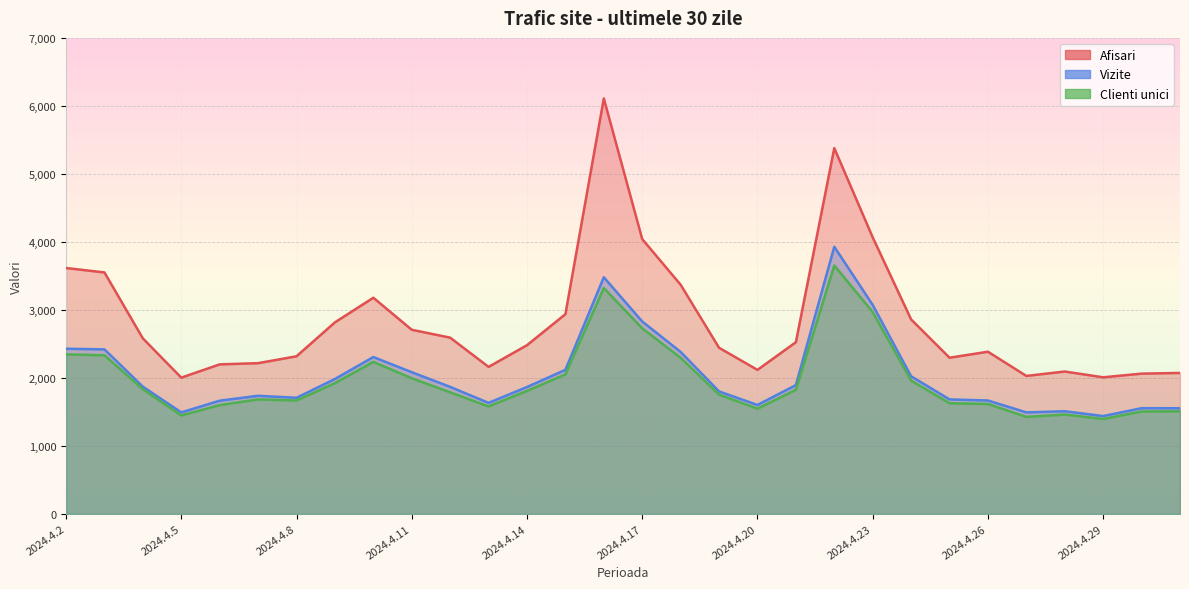

Reading left to right, list all the values displayed in this chart.

Afisari: 2024.4.2=3616	2024.4.3=3551	2024.4.4=2581	2024.4.5=2004	2024.4.6=2199	2024.4.7=2217	2024.4.8=2318	2024.4.9=2817	2024.4.10=3179	2024.4.11=2708	2024.4.12=2592	2024.4.13=2162	2024.4.14=2481	2024.4.15=2937	2024.4.16=6109	2024.4.17=4041	2024.4.18=3370	2024.4.19=2443	2024.4.20=2118	2024.4.21=2525	2024.4.22=5379	2024.4.23=4067	2024.4.24=2860	2024.4.25=2297	2024.4.26=2385	2024.4.27=2029	2024.4.28=2094	2024.4.29=2009	2024.4.30=2063	2024.5.1=2073
Vizite: 2024.4.2=2429	2024.4.3=2420	2024.4.4=1871	2024.4.5=1493	2024.4.6=1665	2024.4.7=1737	2024.4.8=1708	2024.4.9=1984	2024.4.10=2307	2024.4.11=2084	2024.4.12=1868	2024.4.13=1633	2024.4.14=1866	2024.4.15=2119	2024.4.16=3480	2024.4.17=2830	2024.4.18=2382	2024.4.19=1801	2024.4.20=1602	2024.4.21=1894	2024.4.22=3929	2024.4.23=3073	2024.4.24=2024	2024.4.25=1684	2024.4.26=1668	2024.4.27=1493	2024.4.28=1510	2024.4.29=1439	2024.4.30=1555	2024.5.1=1554
Clienti unici: 2024.4.2=2346	2024.4.3=2333	2024.4.4=1833	2024.4.5=1448	2024.4.6=1600	2024.4.7=1684	2024.4.8=1668	2024.4.9=1923	2024.4.10=2236	2024.4.11=1995	2024.4.12=1788	2024.4.13=1581	2024.4.14=1809	2024.4.15=2052	2024.4.16=3322	2024.4.17=2729	2024.4.18=2296	2024.4.19=1754	2024.4.20=1548	2024.4.21=1825	2024.4.22=3653	2024.4.23=2968	2024.4.24=1961	2024.4.25=1628	2024.4.26=1617	2024.4.27=1427	2024.4.28=1461	2024.4.29=1396	2024.4.30=1506	2024.5.1=1509